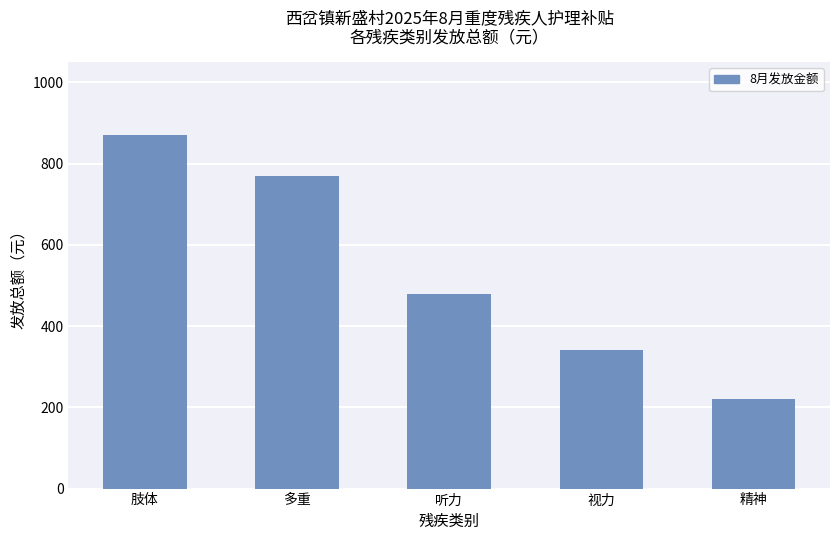

Approximately how many times larger is the value at 听力 compared to 肢体?

0.6